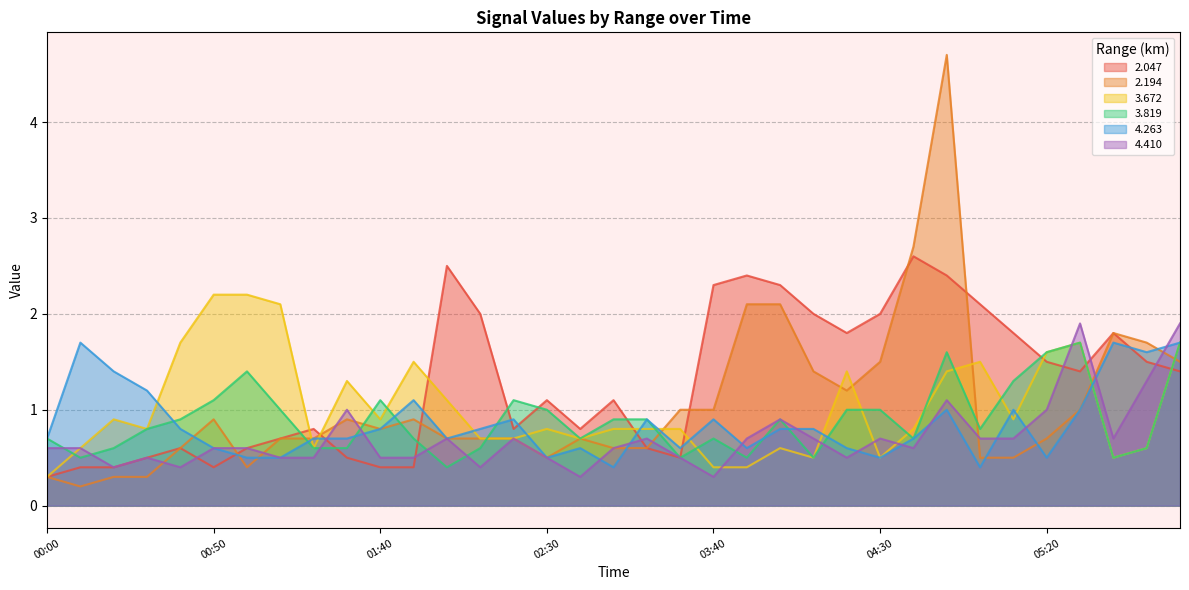

How many lines are shown in the chart?

6